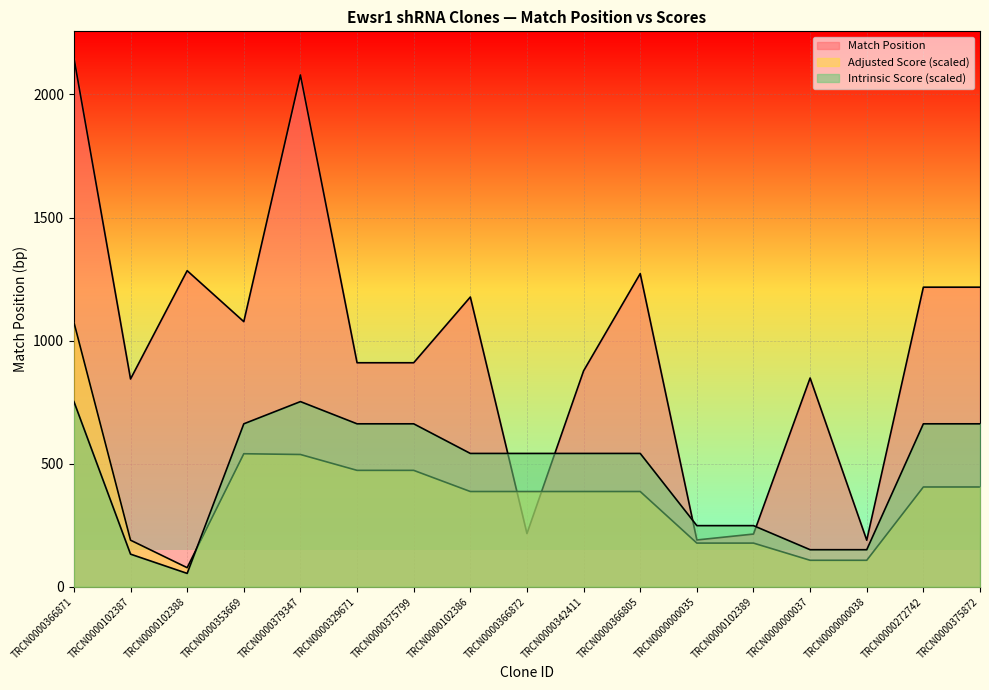

Which series ends up on top after the final intersection of Adjusted Score and Match Position?

Match Position